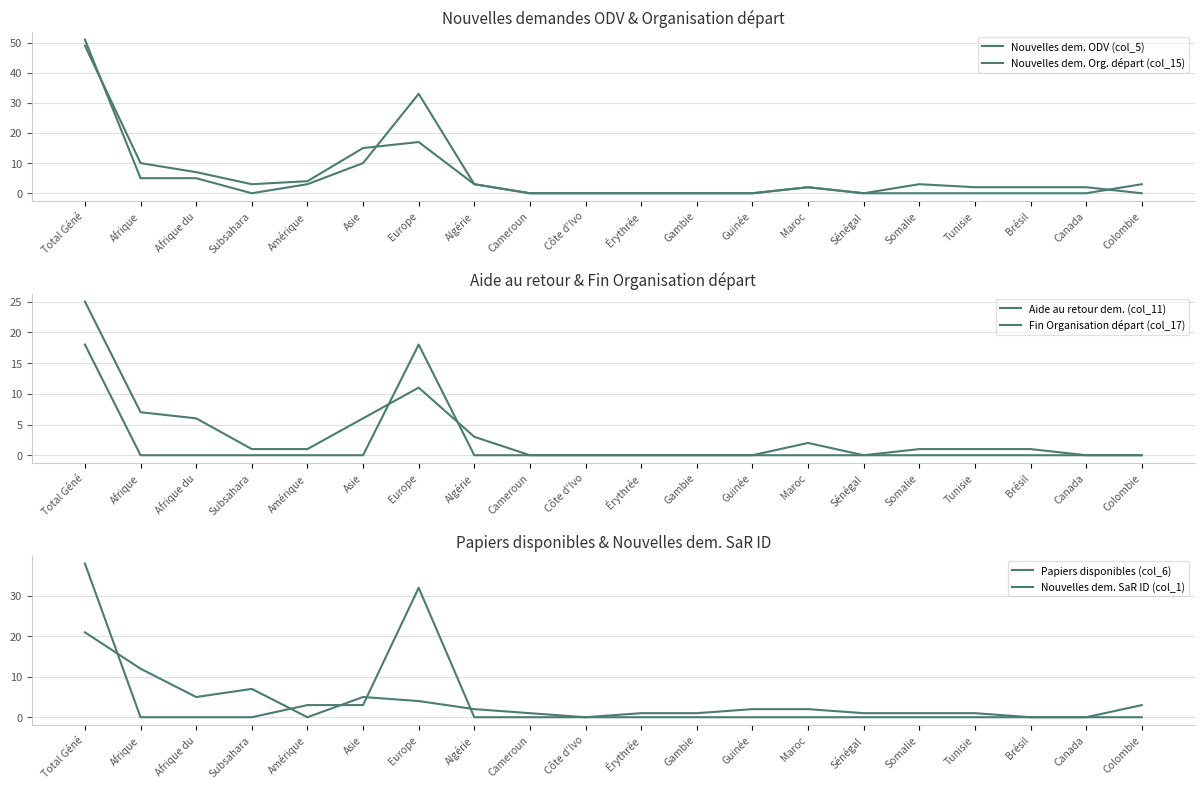

Which series has the largest total across all categories?

Nouvelles dem. Org. départ (col_15)